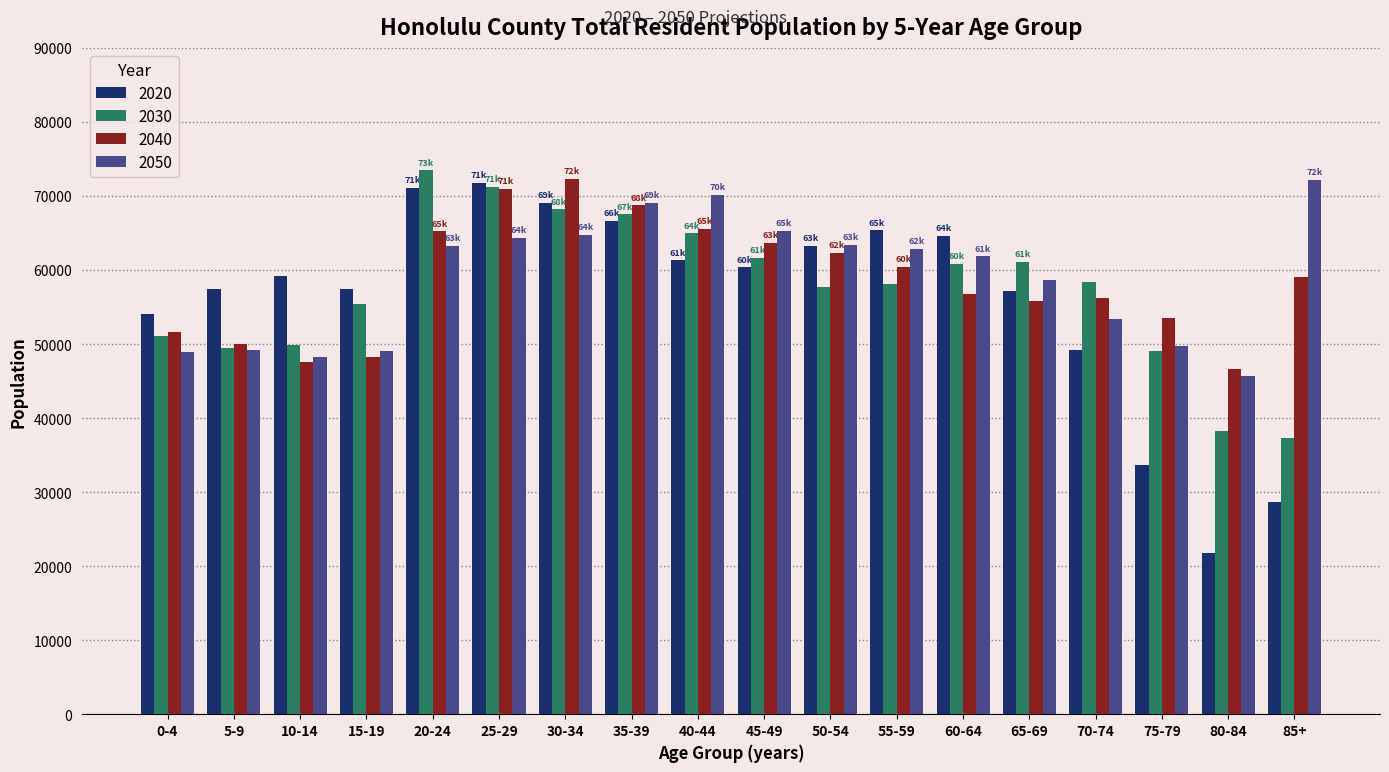

How many groups of bars are there?

18